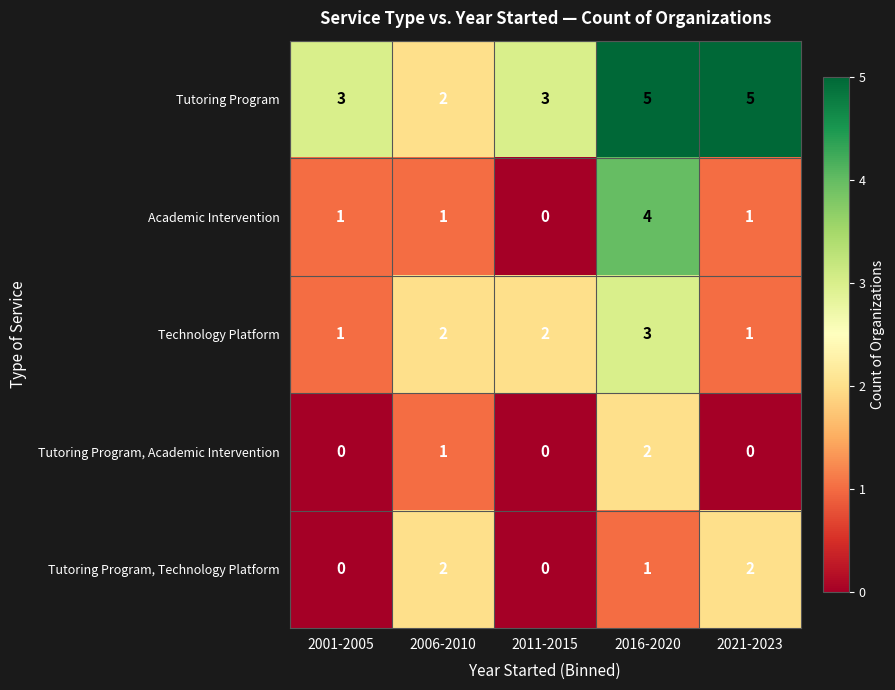

What is the maximum value shown in the chart?

5